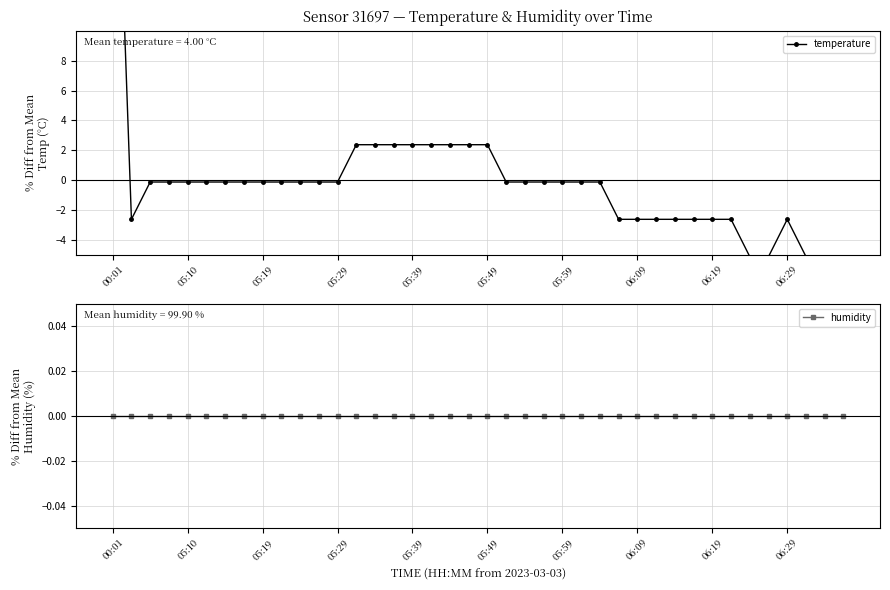

How many times do temperature and humidity cross each other?

3